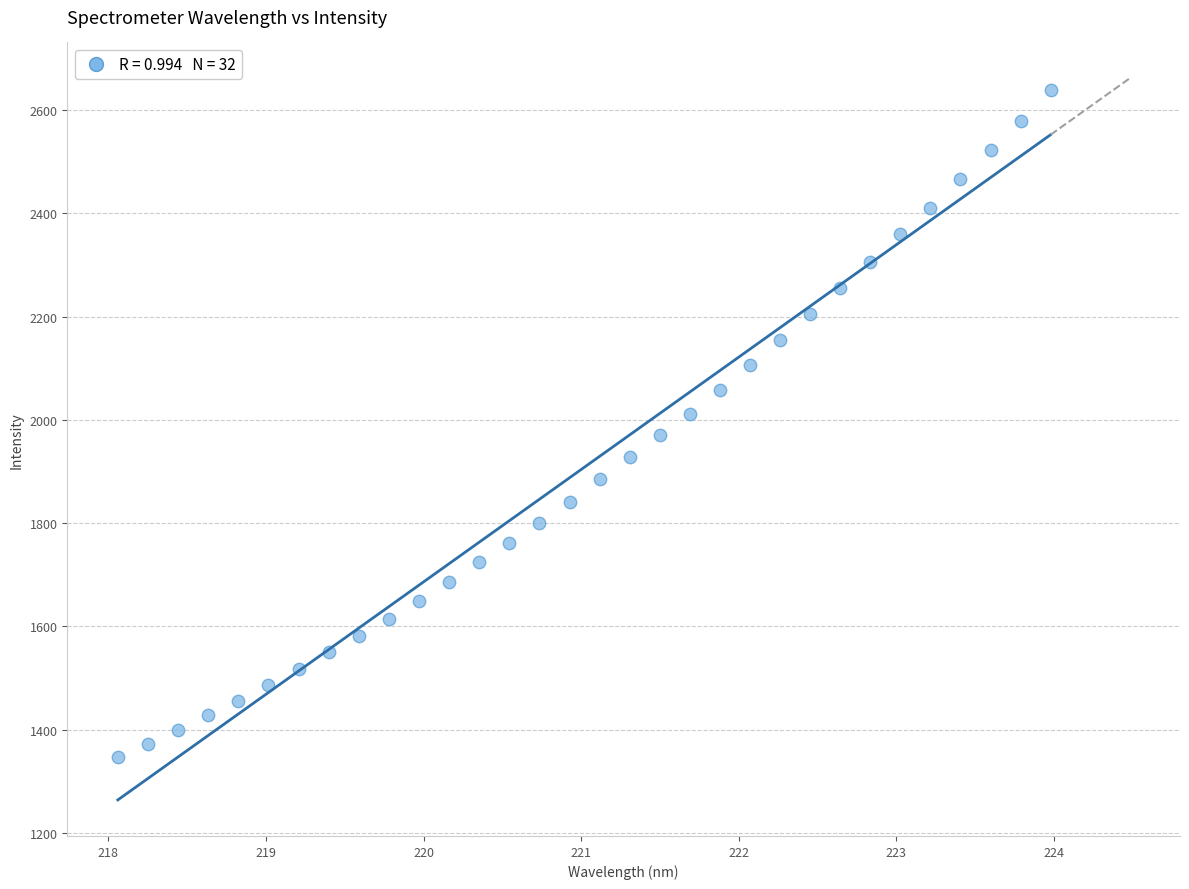

What is the range of X values (max minus min)?

5.9